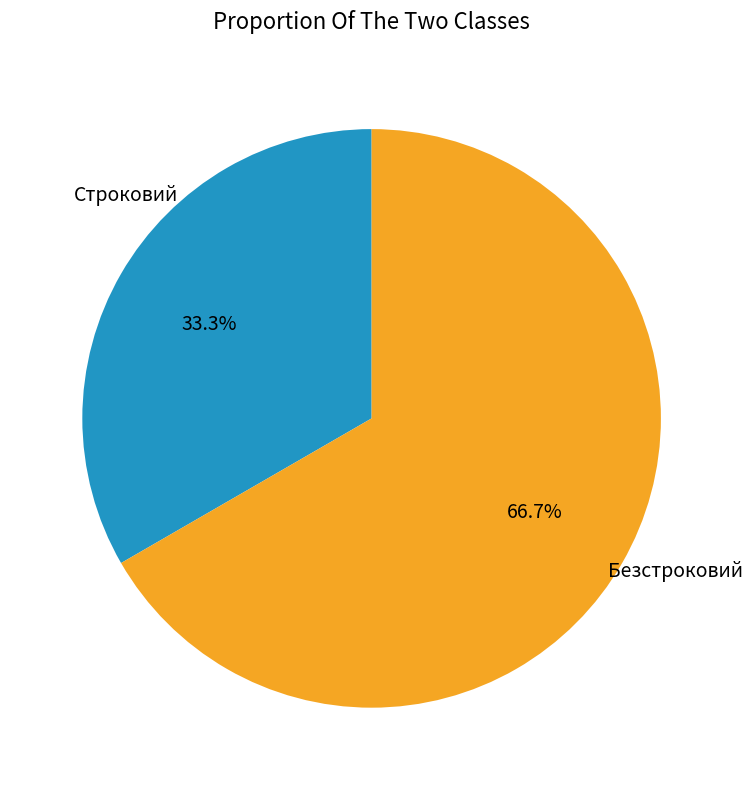

Is there any slice that represents more than half of the pie?

Yes